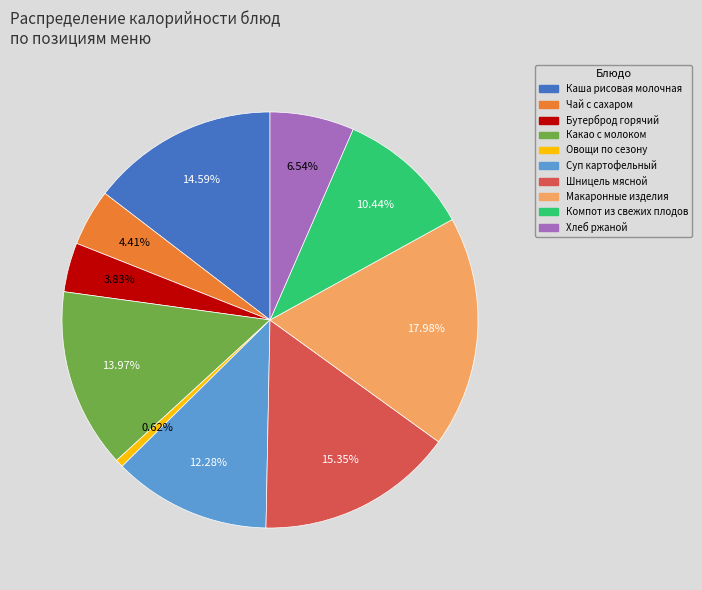

Which has a higher value, Бутерброд горячий or Чай с сахаром?

Чай с сахаром